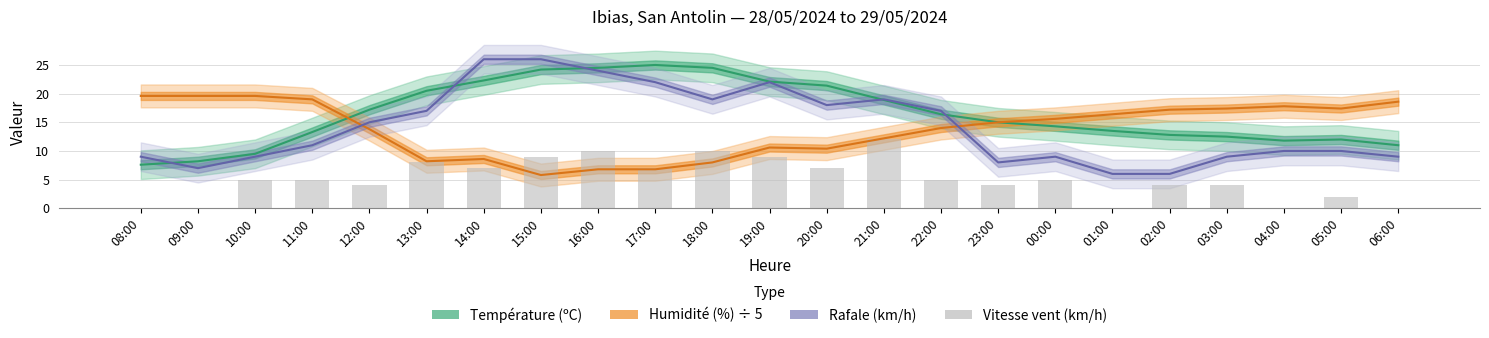

Which label corresponds to the smallest value in the chart?

08:00